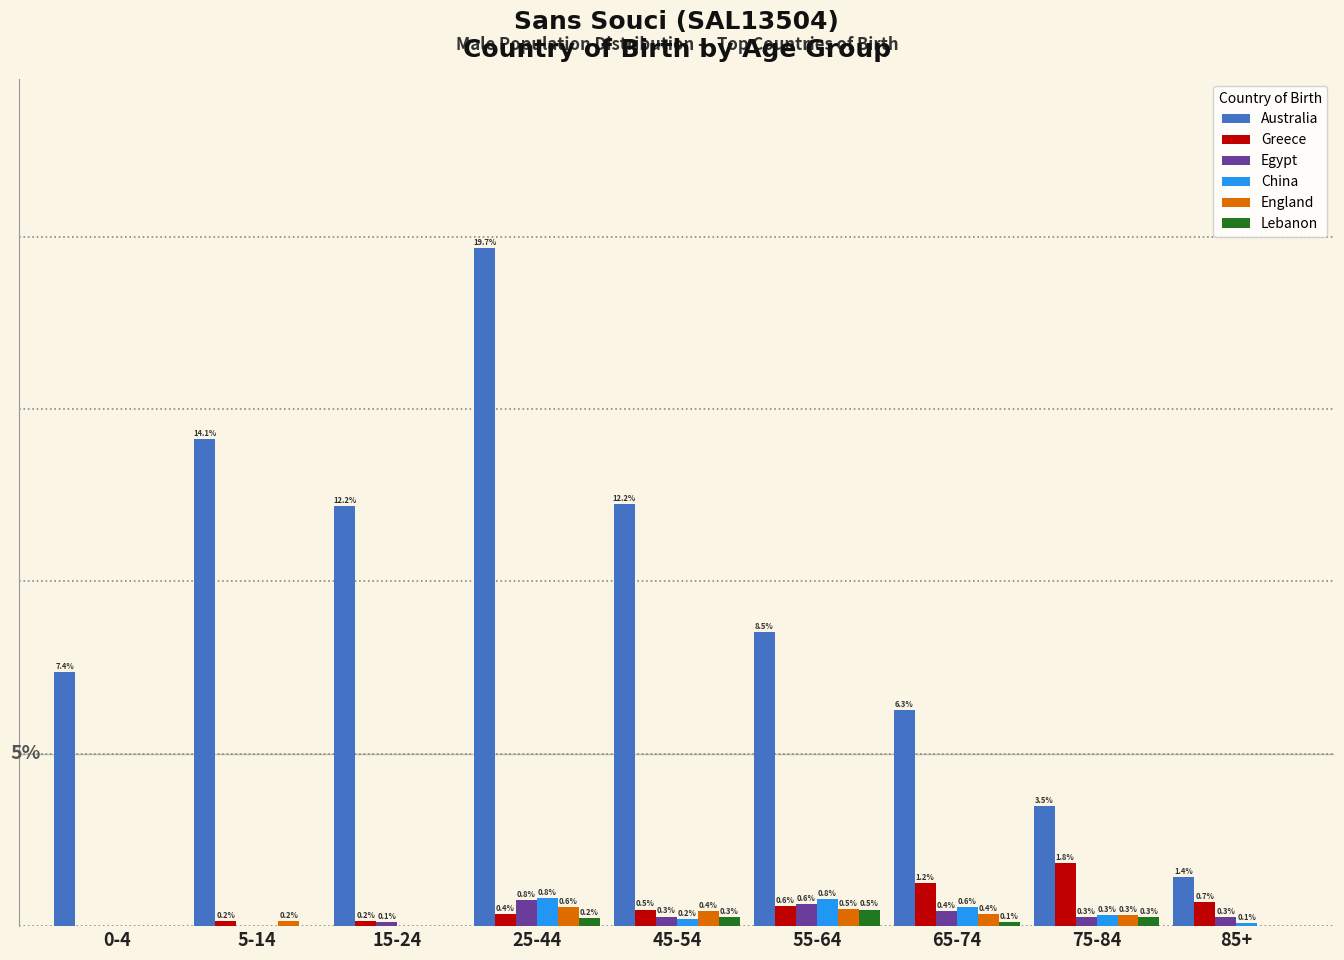

Which series changed the most between 45-54 and 55-64?

Australia